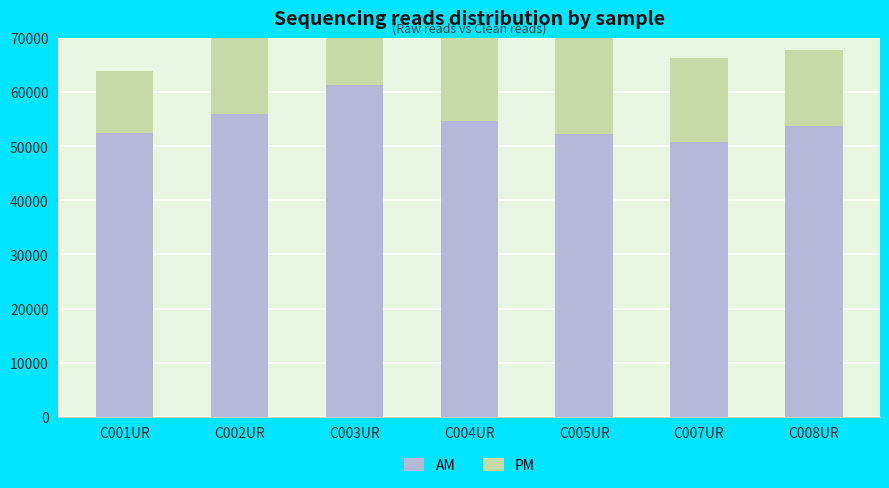

At how many categories does at least one series exceed 26924?

7